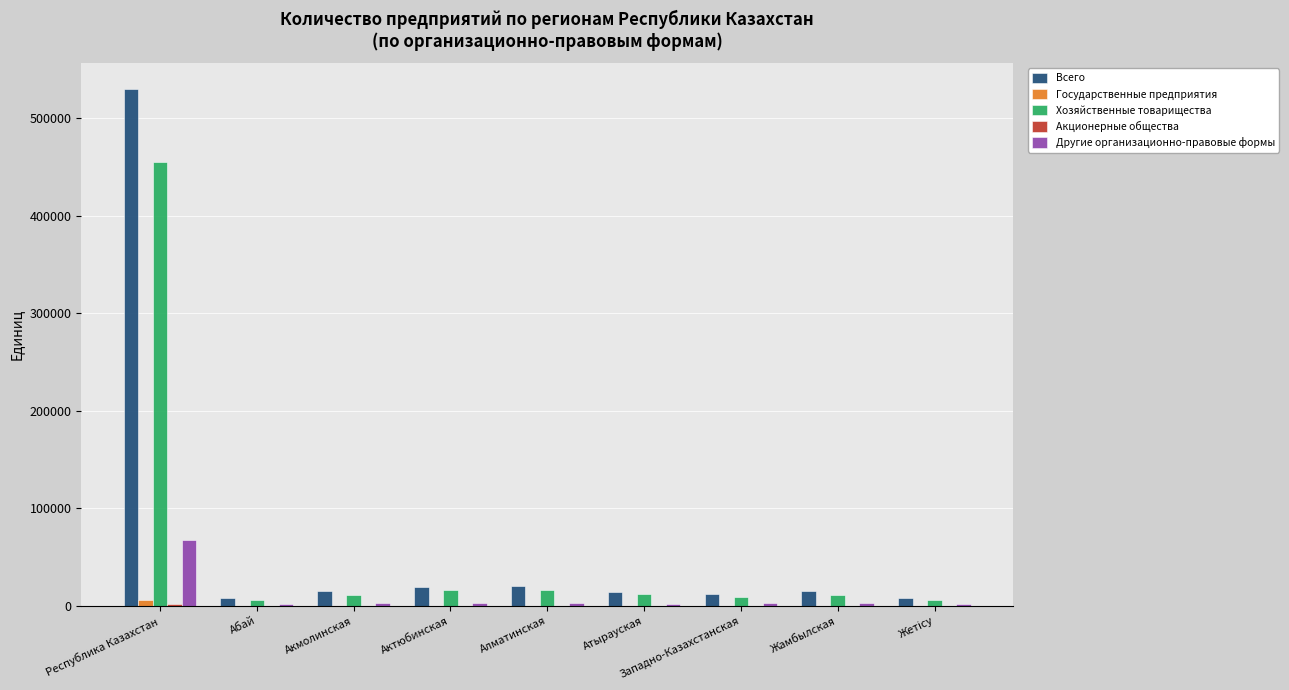

Is the value of Хозяйственные товарищества at Актюбинская greater than the value of Государственные предприятия at Западно-Казахстанская?

Yes